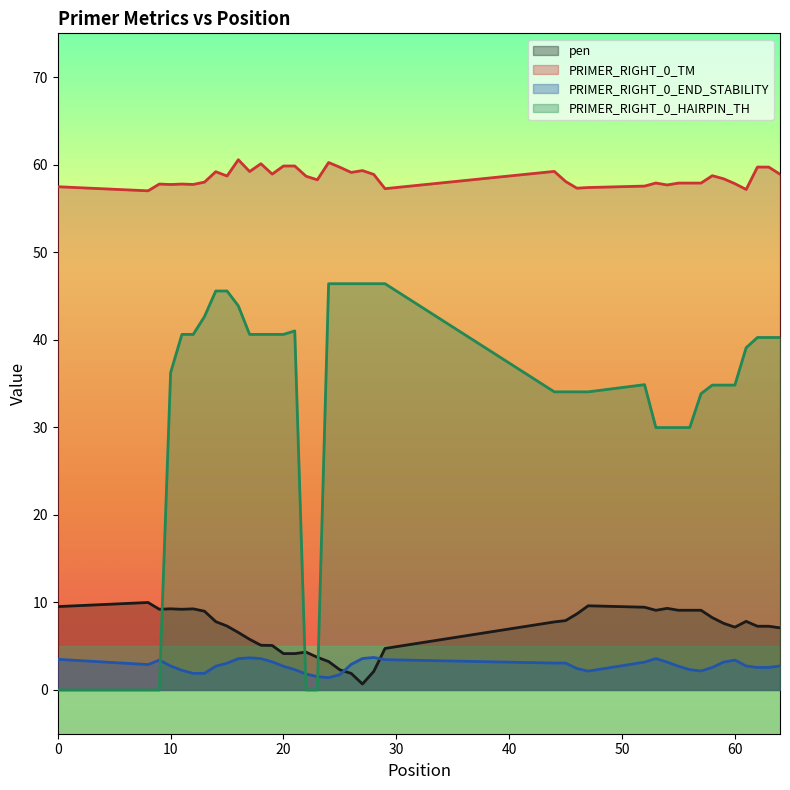

How many data points in PRIMER_RIGHT_0_HAIRPIN_TH are above 40?

20